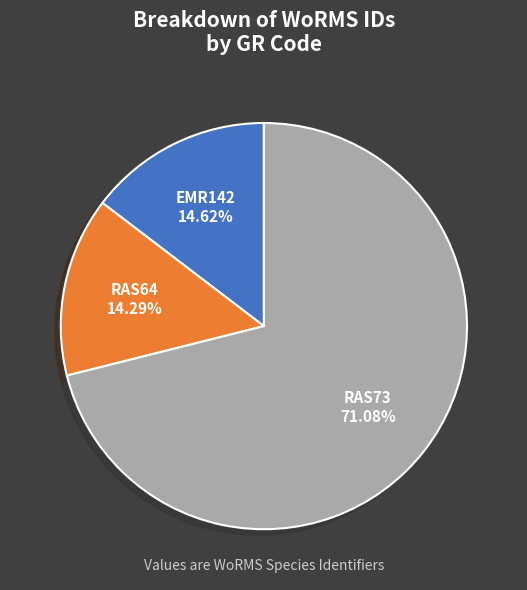

Is there any slice that represents more than half of the pie?

Yes